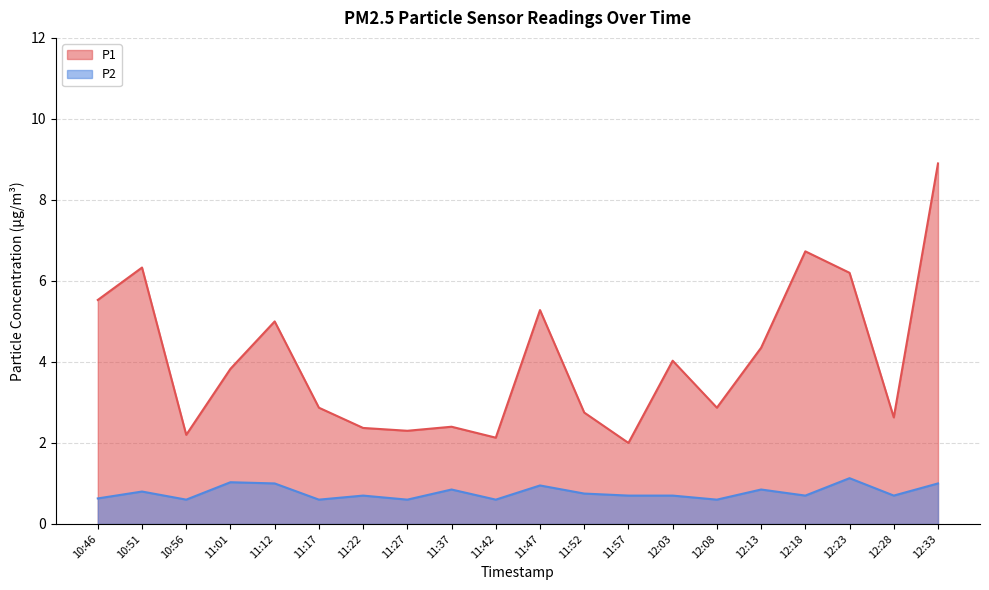

Where is the first local minimum for P2?

10:56